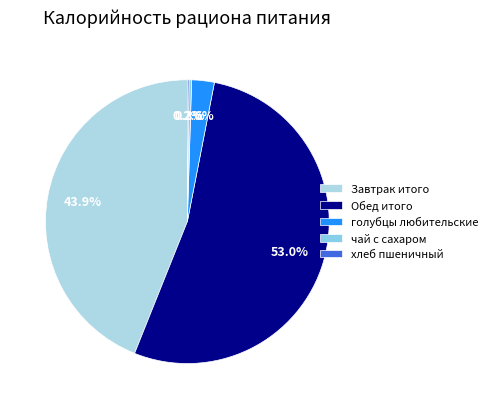

What is the largest slice in the pie chart?

Обед итого